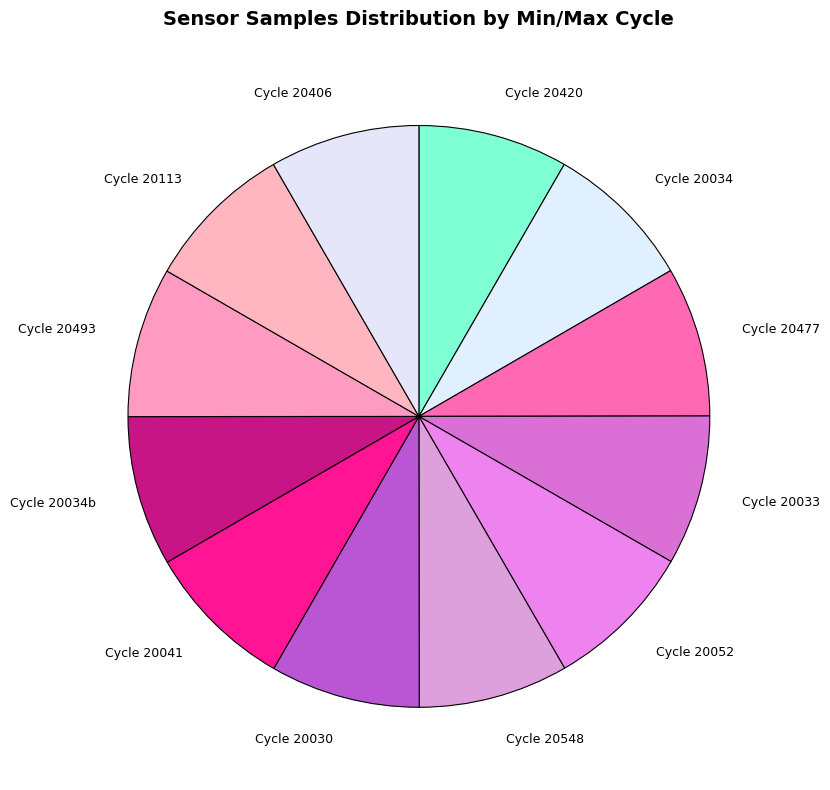

Approximately how many times larger is the value at Cycle 20420 compared to Cycle 20548?

1.0